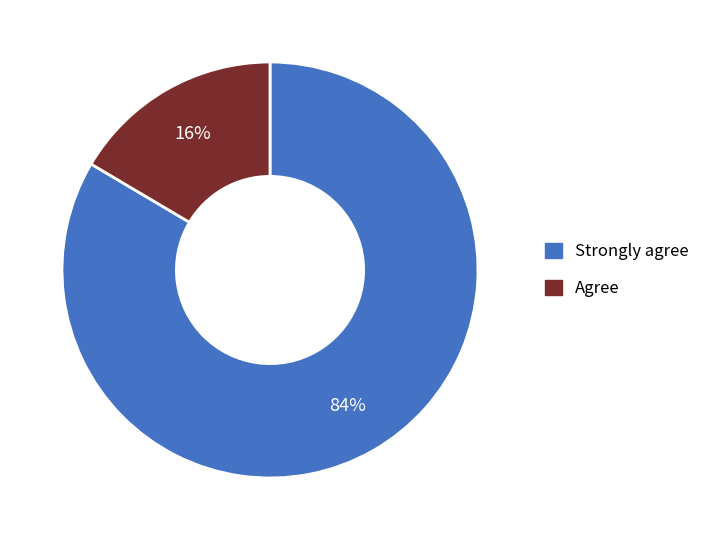

Does any single category account for the majority?

Yes